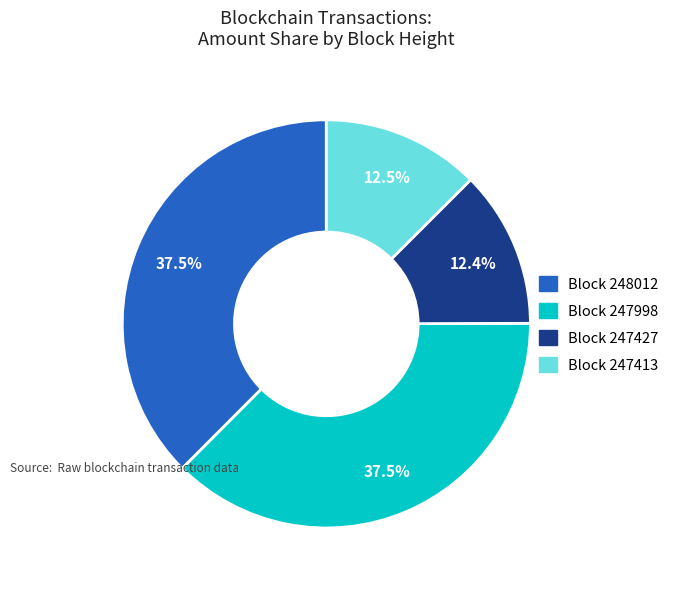

What is the ratio of the value at Block 247998 to the value at Block 248012?

1.0